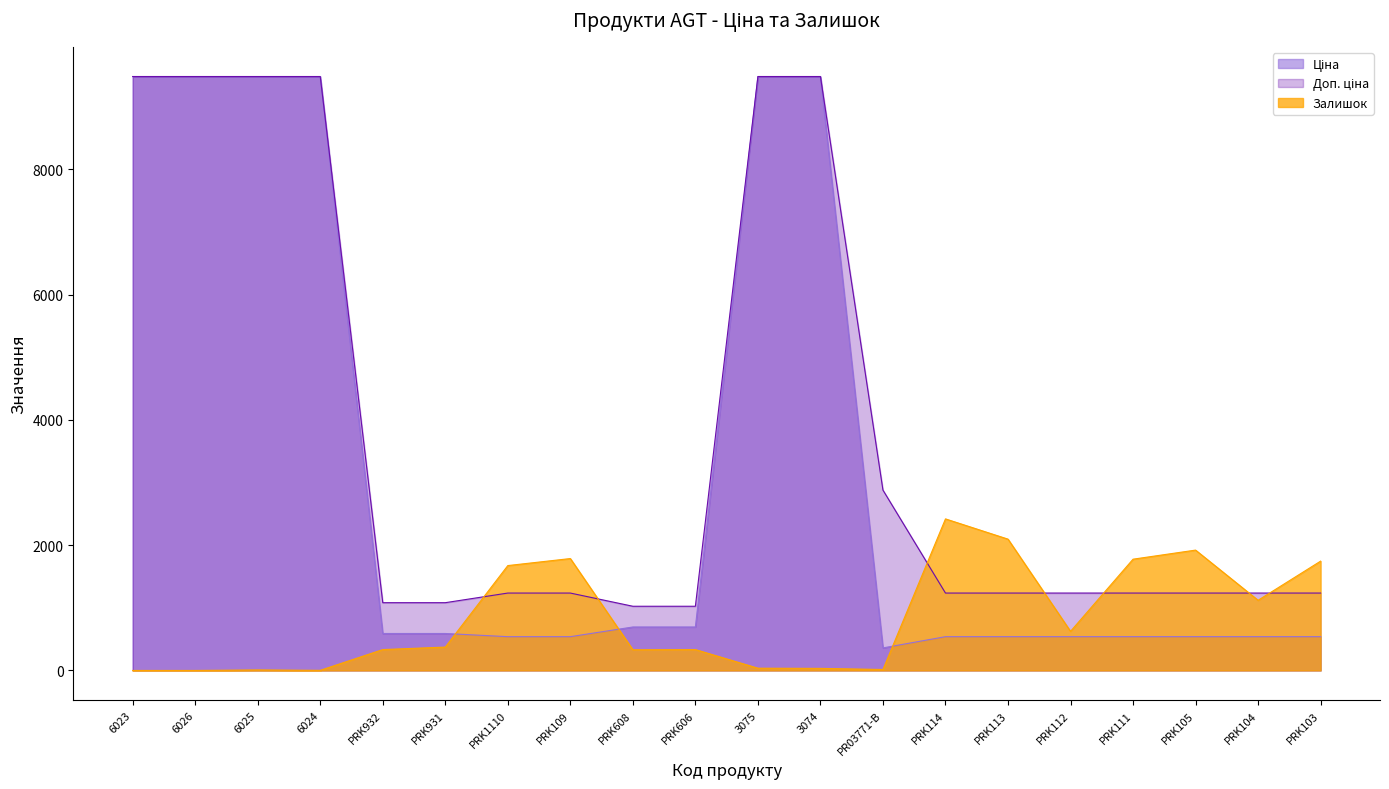

Is the value of Залишок at 6026 greater than the value of Доп. ціна at PRK606?

No